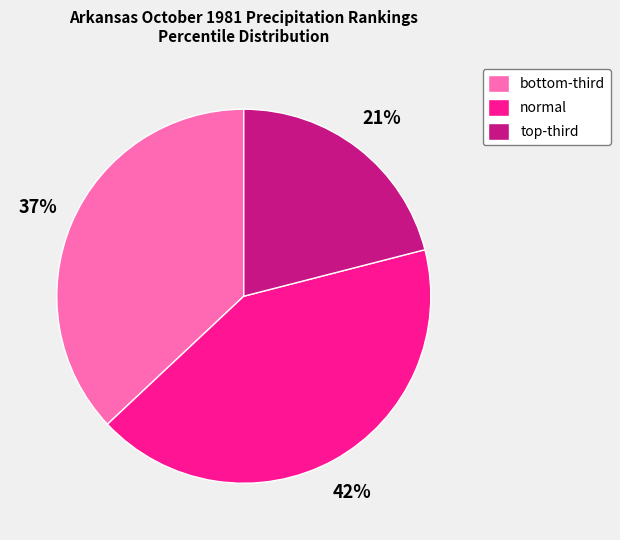

What percentage is the normal slice, to the nearest percent?

42%